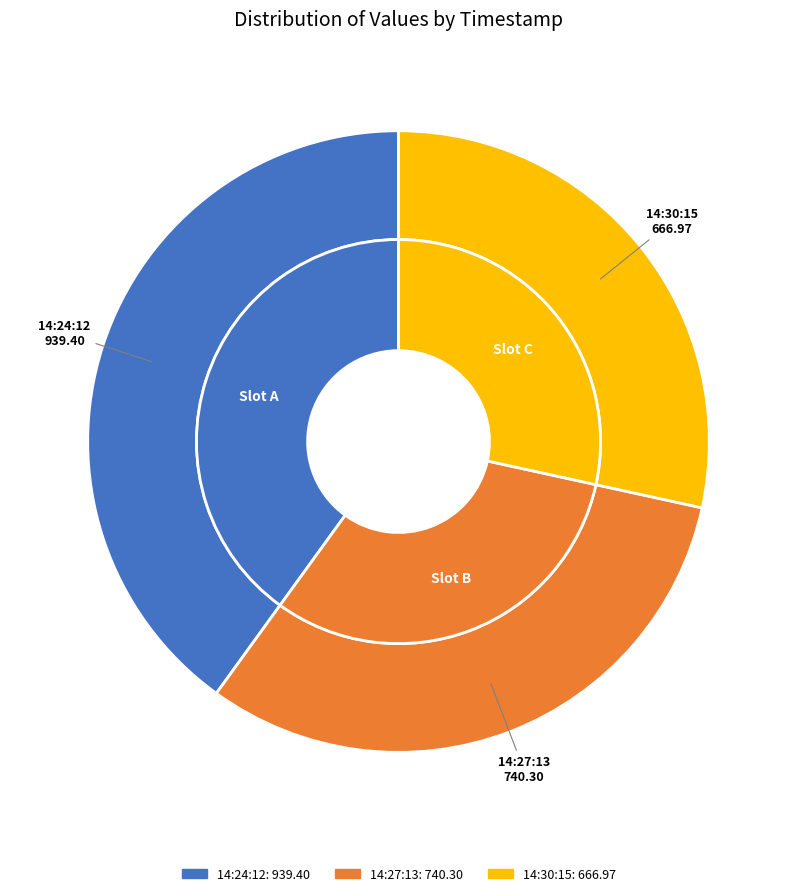

How many slices are in this pie chart?

3